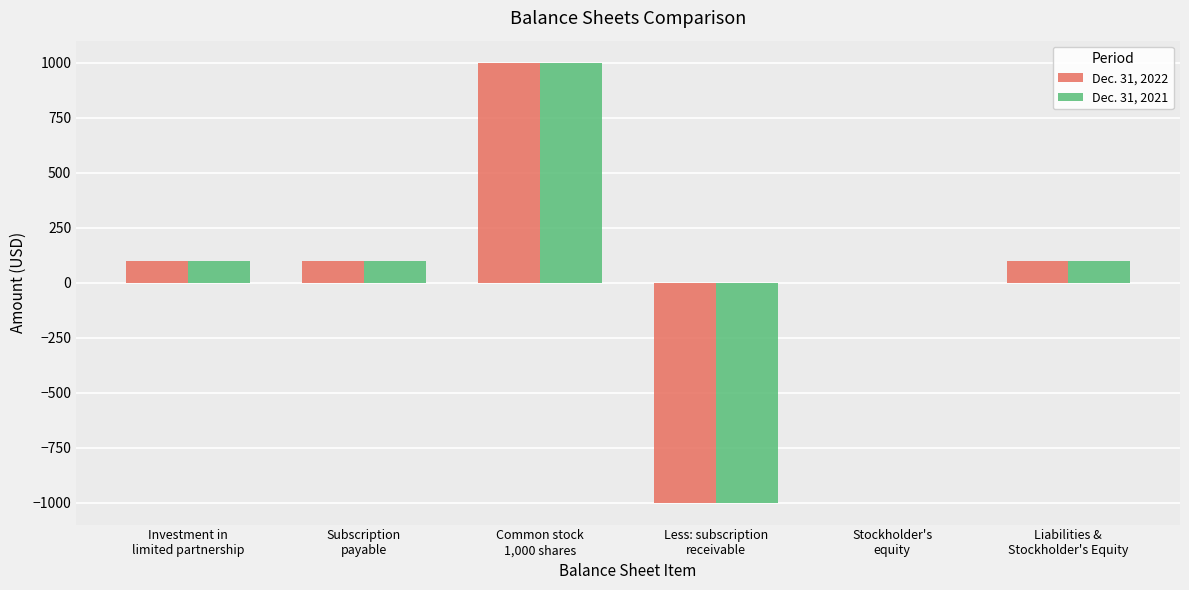

True or false: Dec. 31, 2022 has a value of -1000 at Less: subscription
receivable.

True